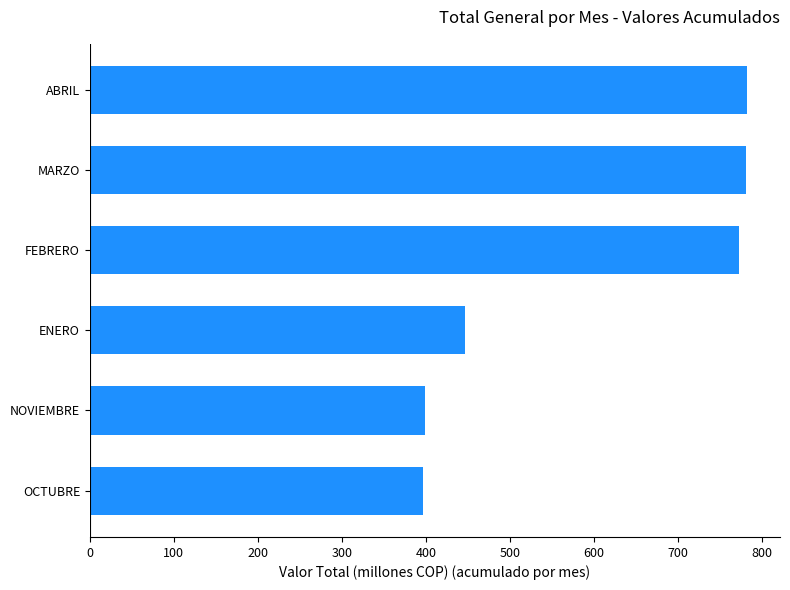

The chart shows a value of 255.3 at FEBRERO. True or false?

False